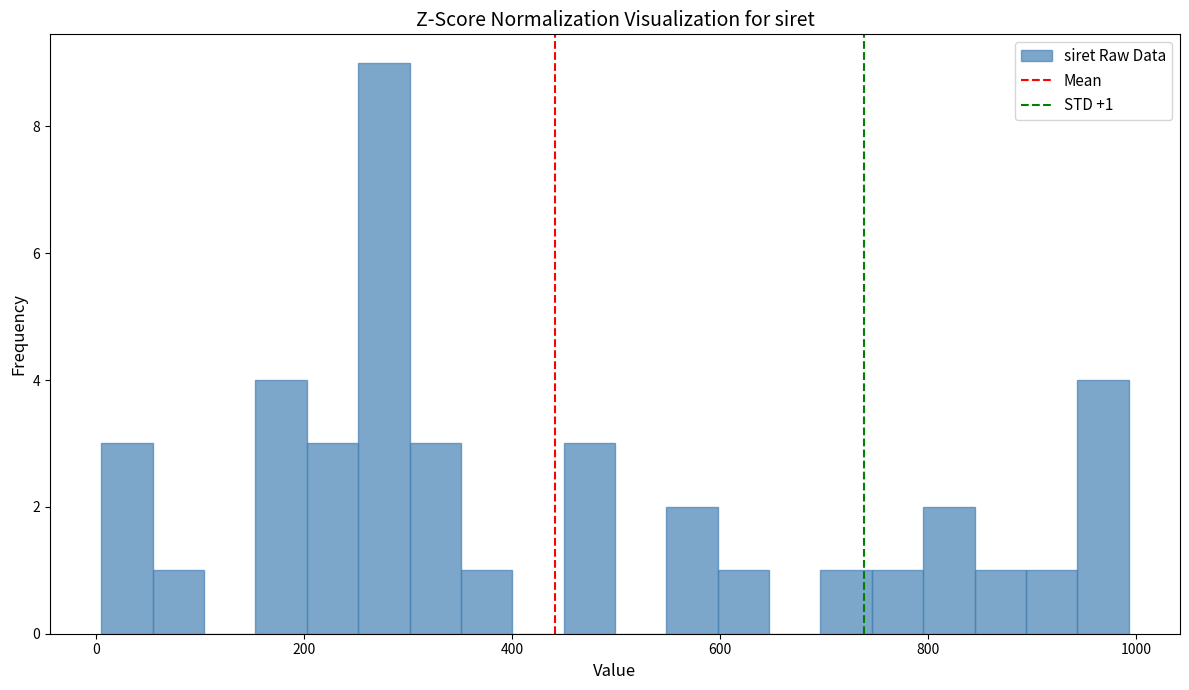

Read against the x-axis, roughly where is the centre of the tallest bar?

280